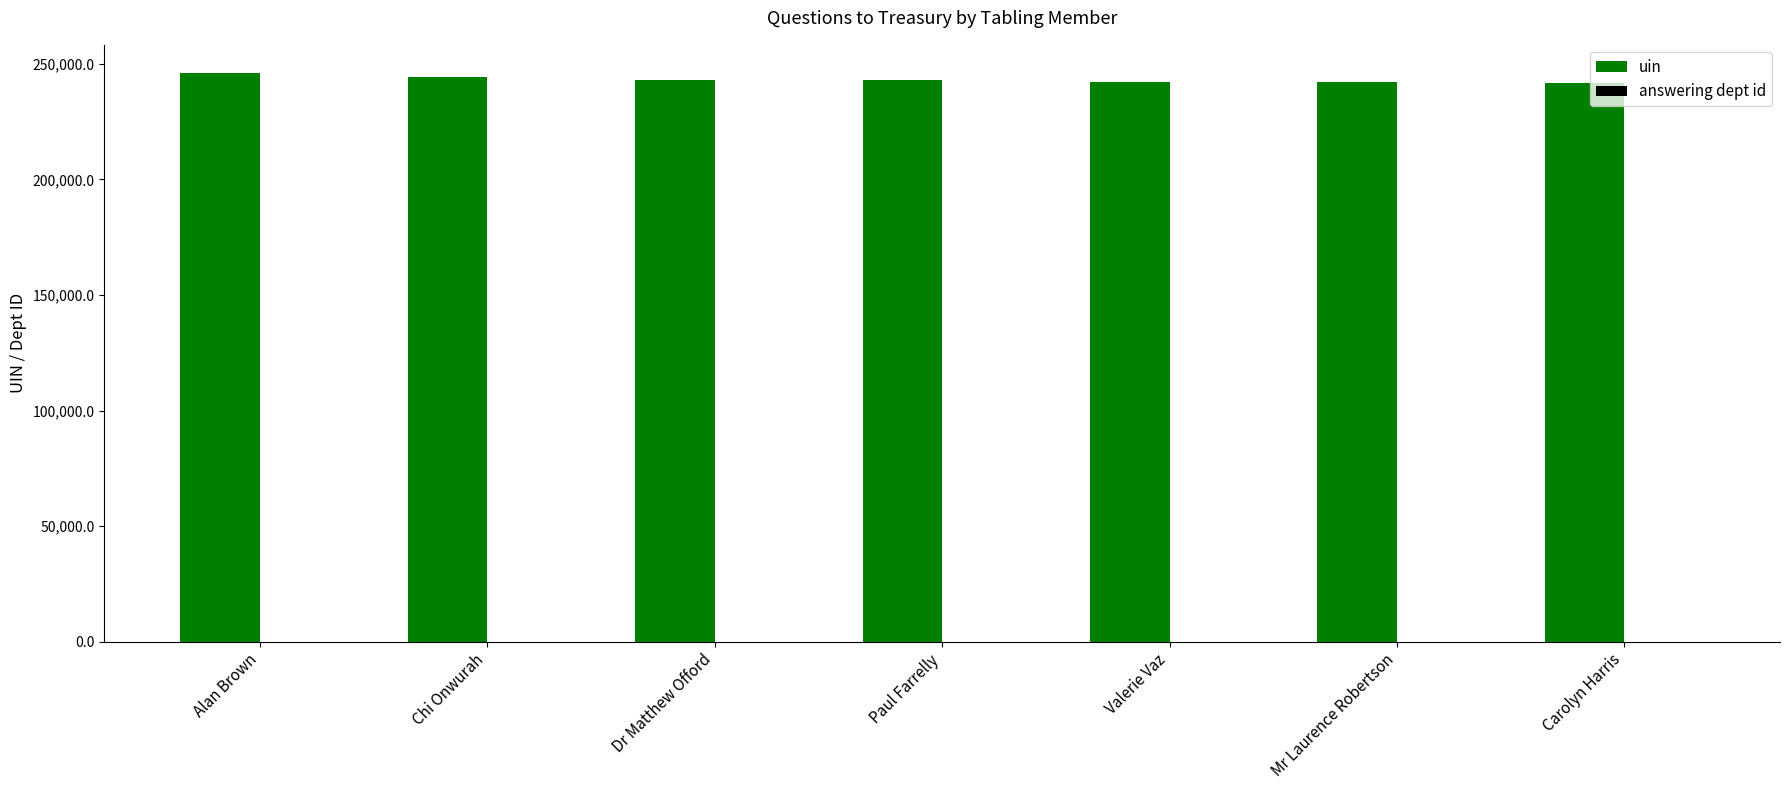

Are the bars grouped side by side (vs. stacked)?

Yes